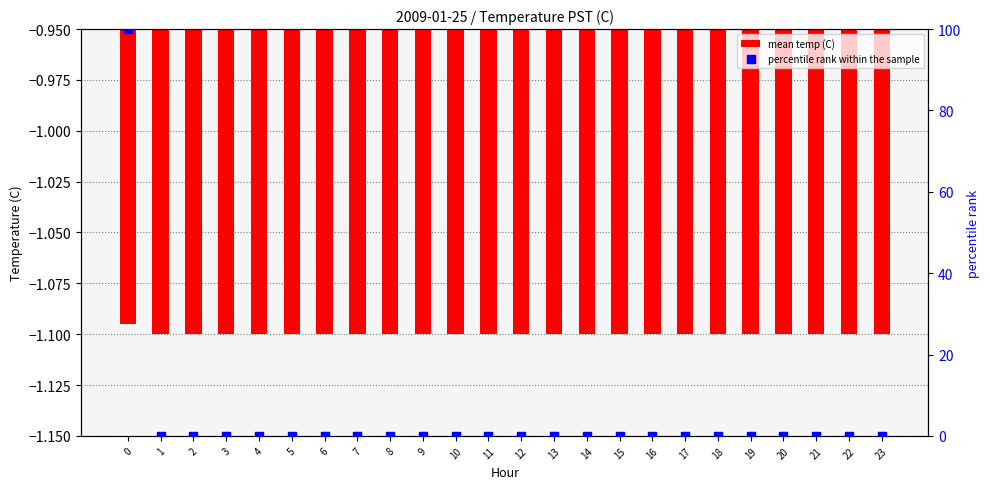

What are all the series names shown in the legend?

mean temp (C), percentile rank within the sample